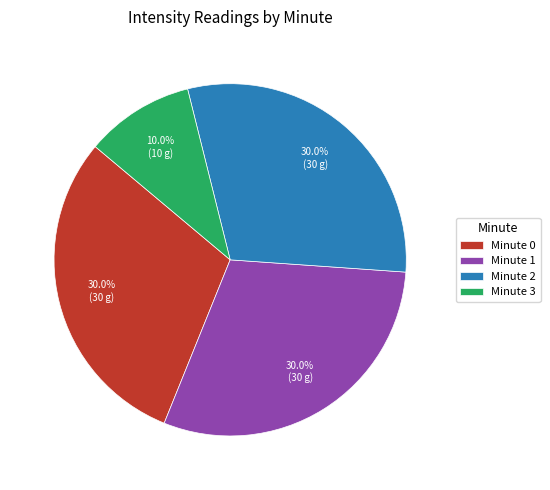

Combined, what portion of the pie is Minute 3 and Minute 0?

40.0%